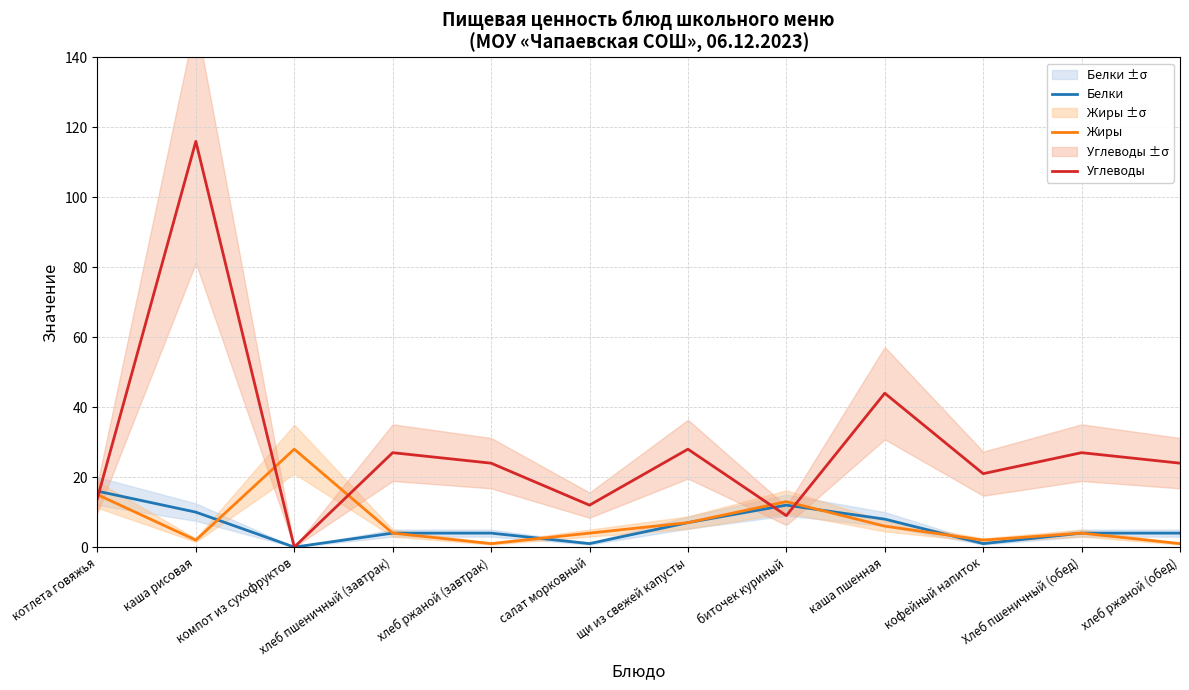

At which label does Углеводы first exceed 24?

каша рисовая